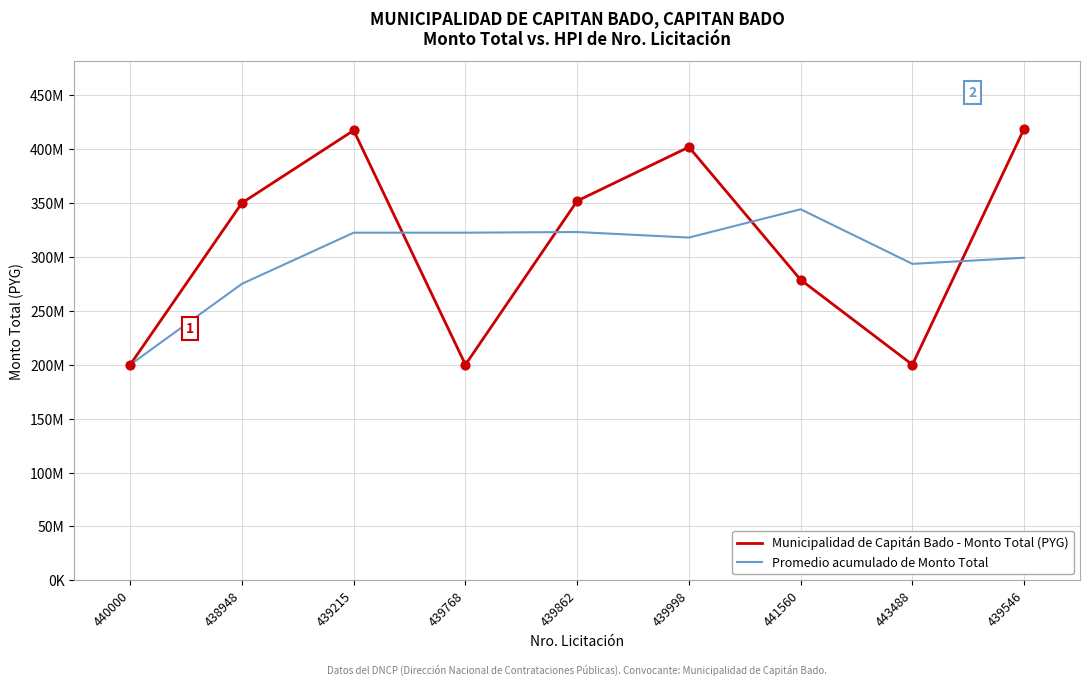

Is the value of Promedio acumulado de Monto Total at 439998 greater than the value of Municipalidad de Capitán Bado - Monto Total (PYG) at 441560?

Yes